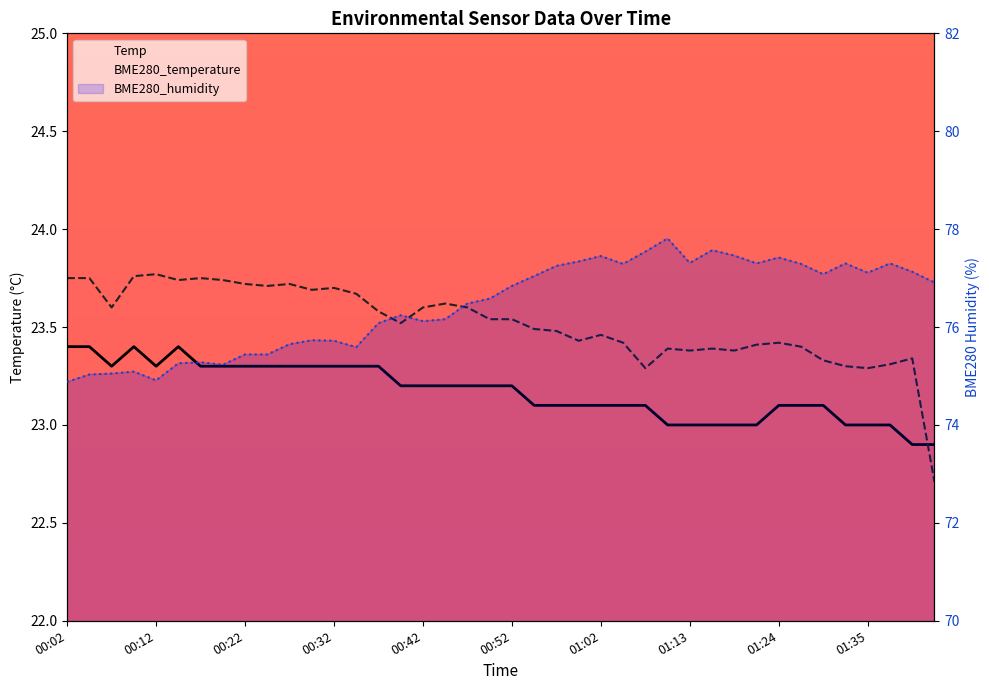

Read the Temp value at 00:57.

23.1